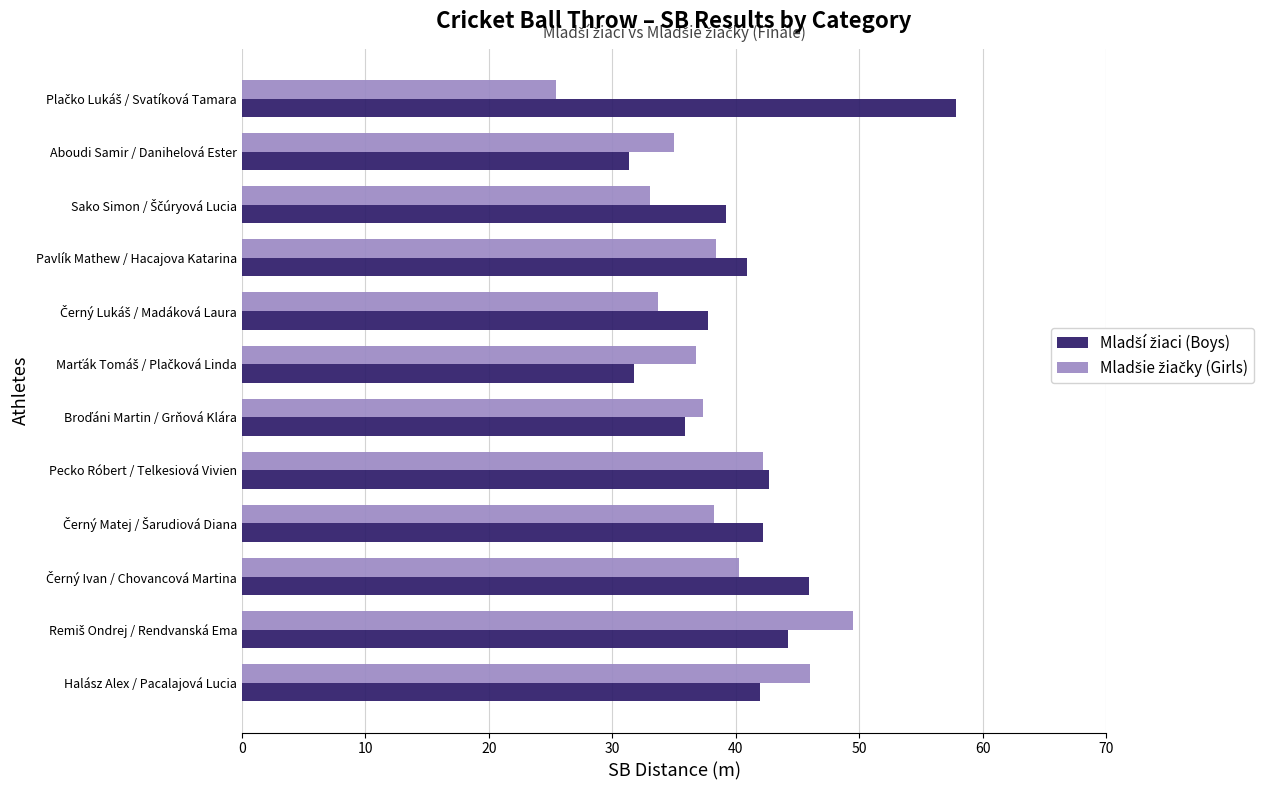

What is the spread (max minus min) of values at Pavlík Mathew / Hacajova Katarina?

2.5